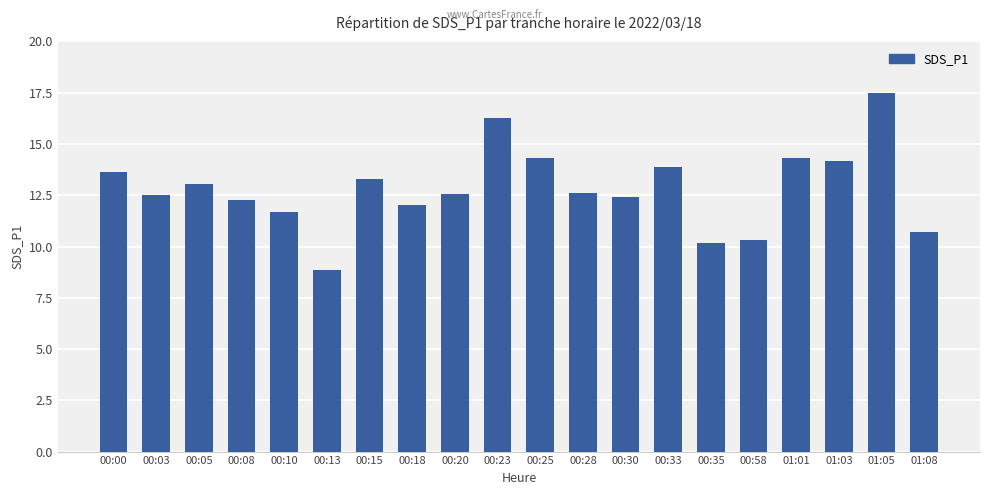

Is it true that the value at 00:03 is 3.1?

False